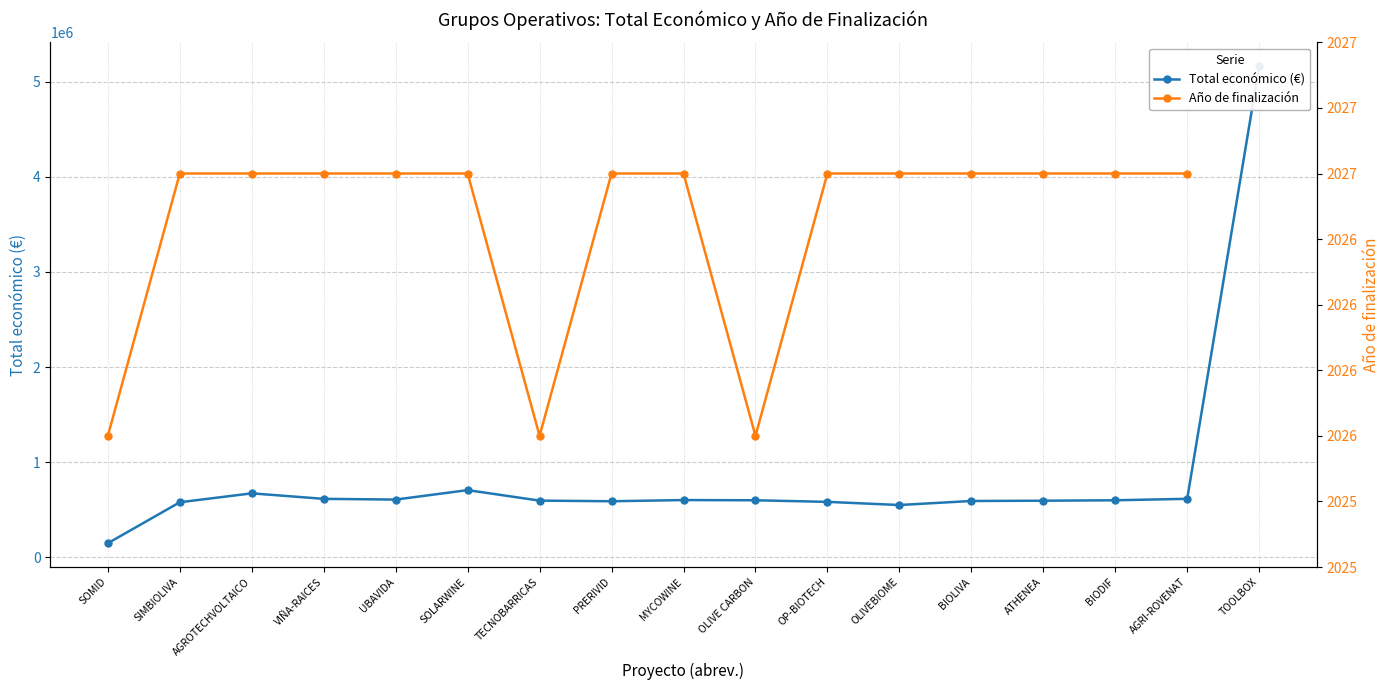

True or false: Año de finalización has more than 0 interior local peaks.

False